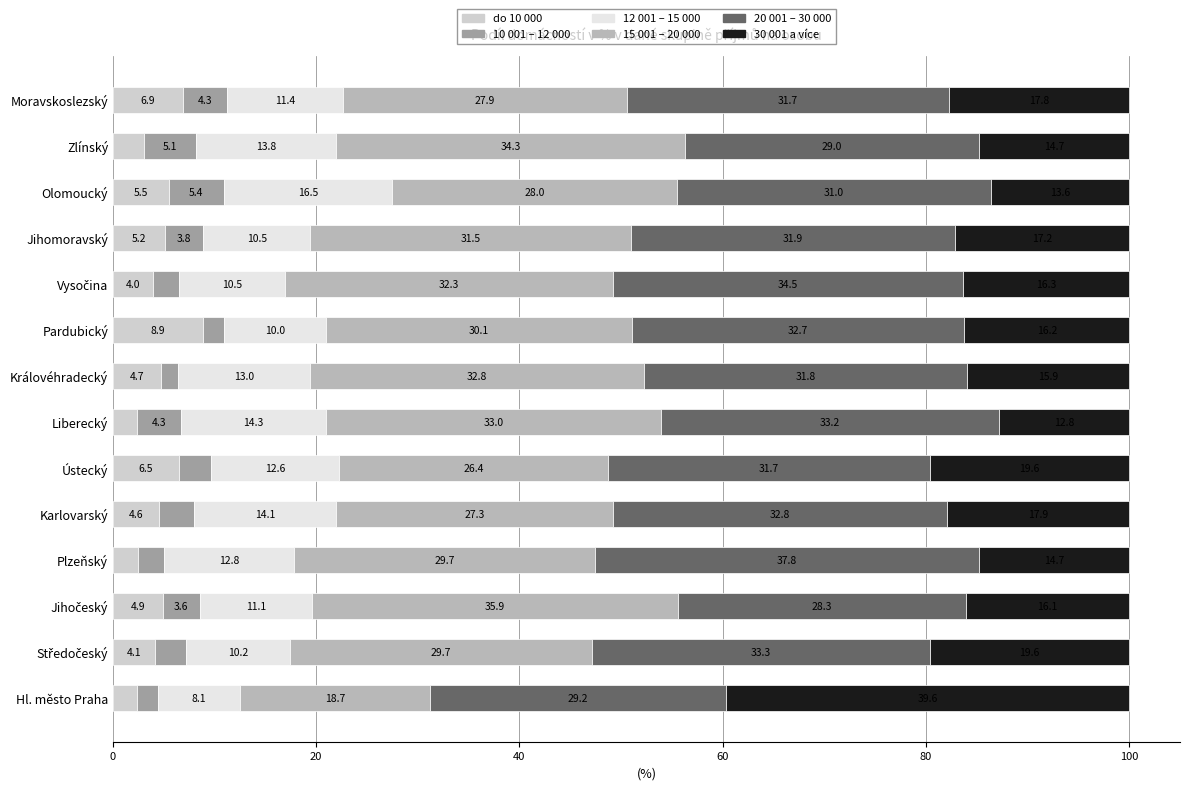

The do 10 000 series shows 6.9 at Moravskoslezský. True or false?

True